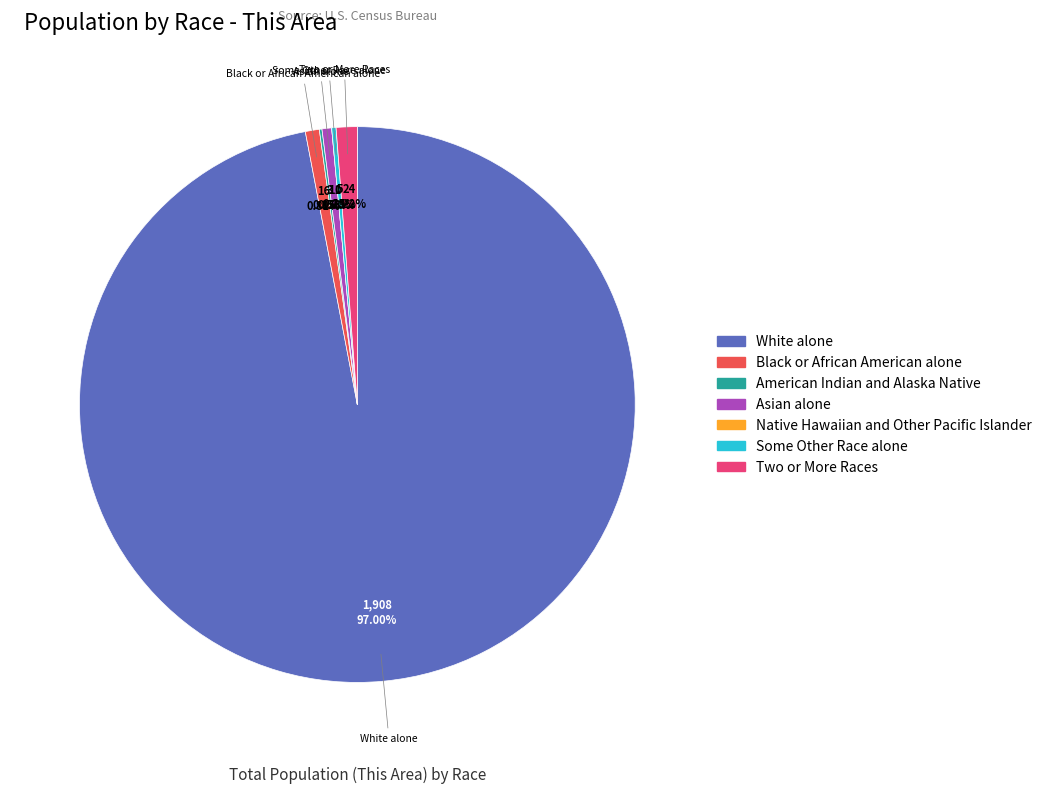

To the nearest percent, what is the difference between the Black or African American alone and Native Hawaiian and Other Pacific Islander slice percentages?

1%